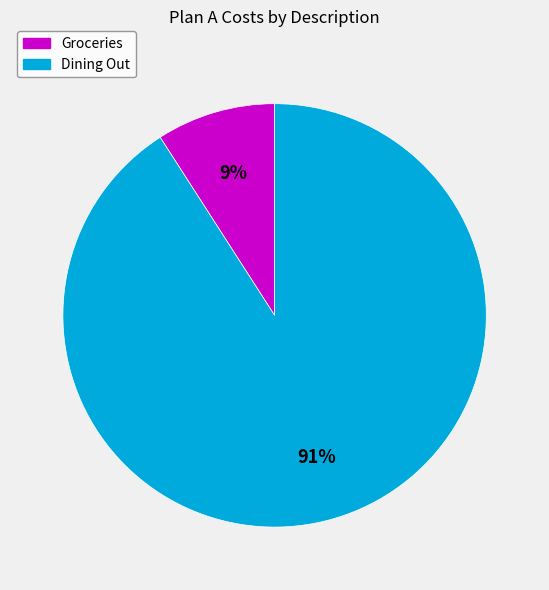

What is the smallest slice in the pie chart?

Groceries